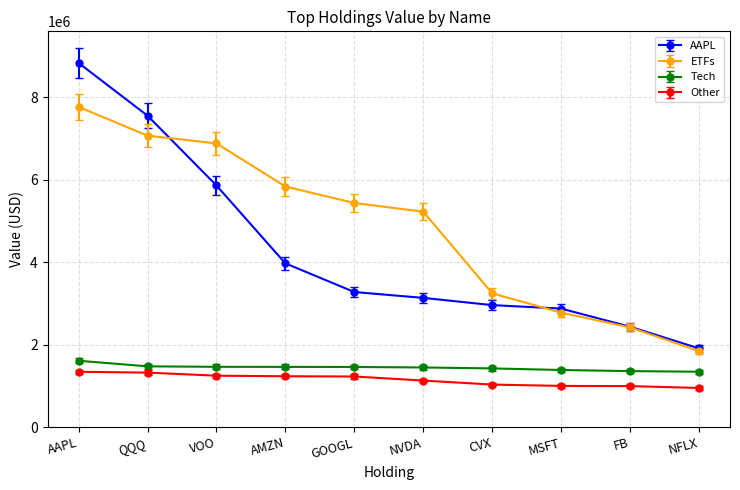

True or false: Tech and Other intersect in this chart.

False